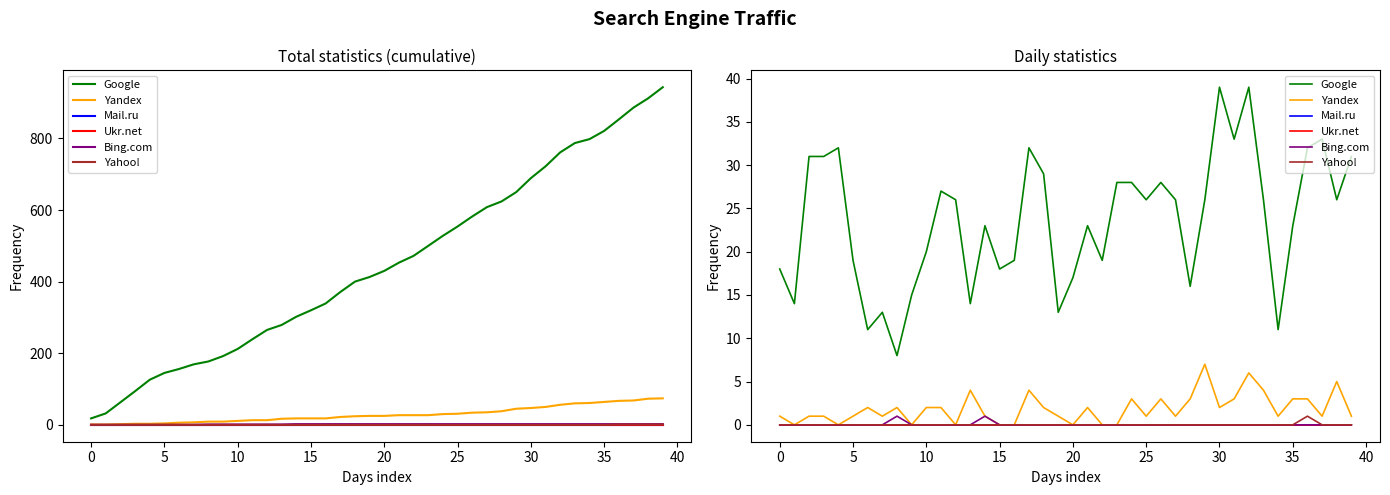

What is the total value across all series at 23?

28